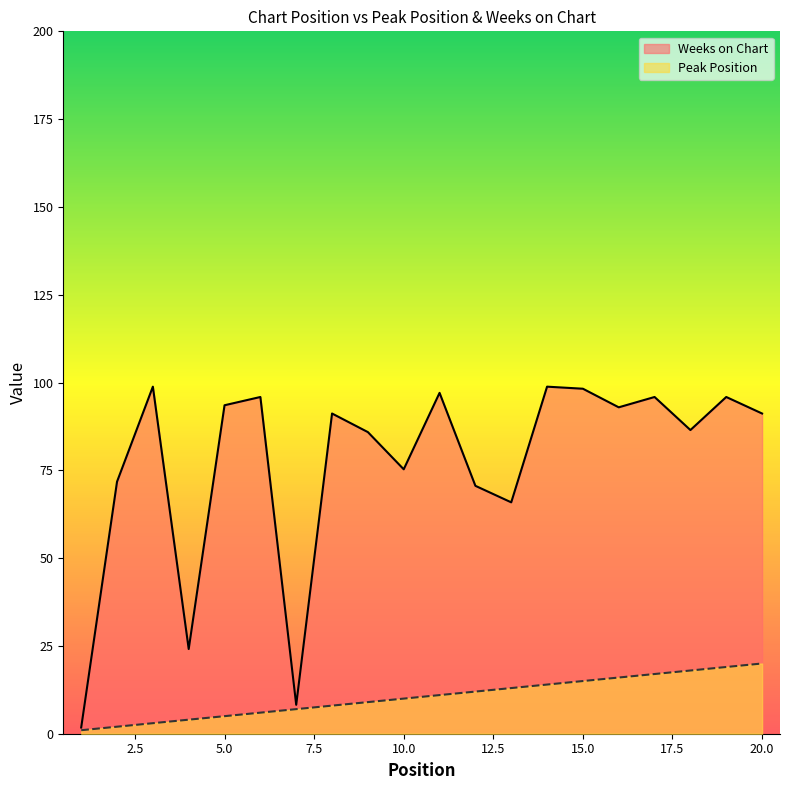

At which label does Weeks on Chart first exceed 91?

3